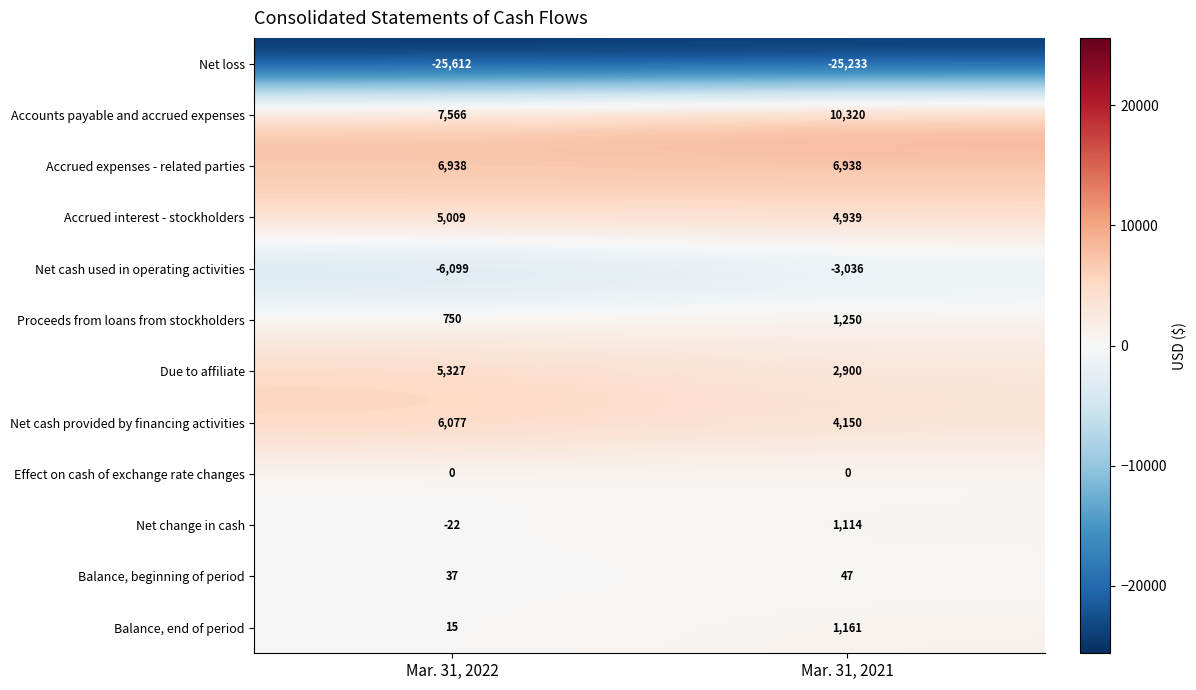

Which series changed the most between Mar. 31, 2022 and Mar. 31, 2021?

Net cash used in operating activities